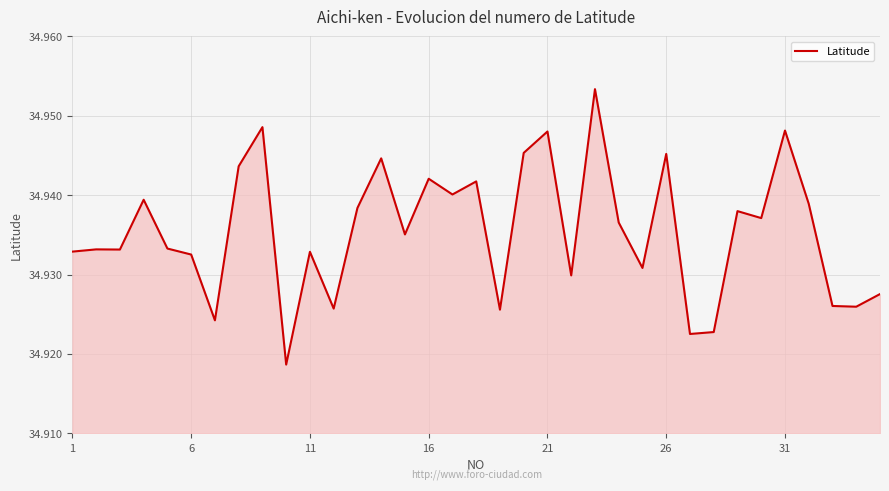

Is it true that the value at 16 is 23.8?

False